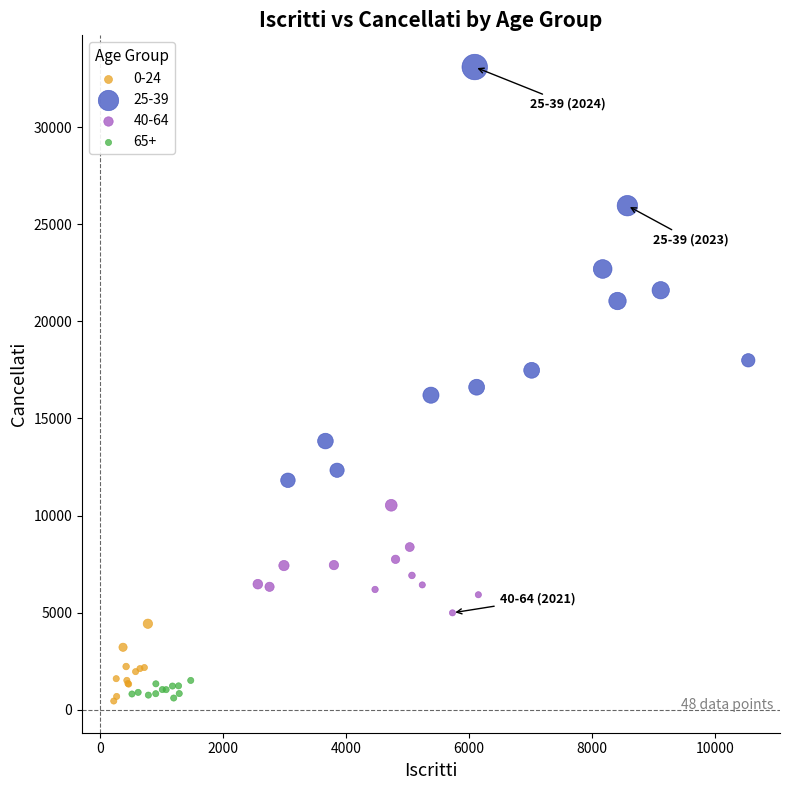

Which series reaches the maximum Y coordinate?

25-39